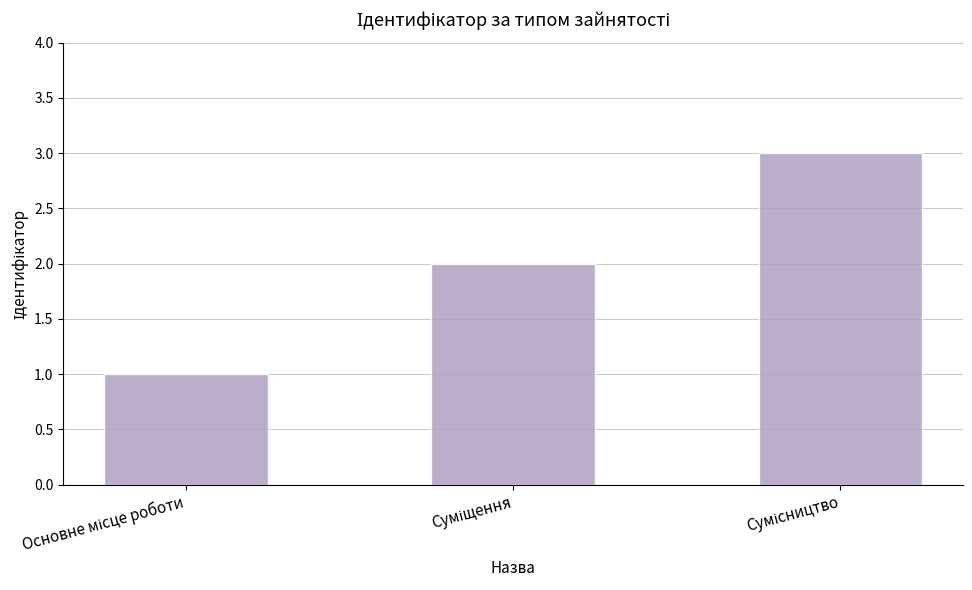

What is the sum of all values?

6